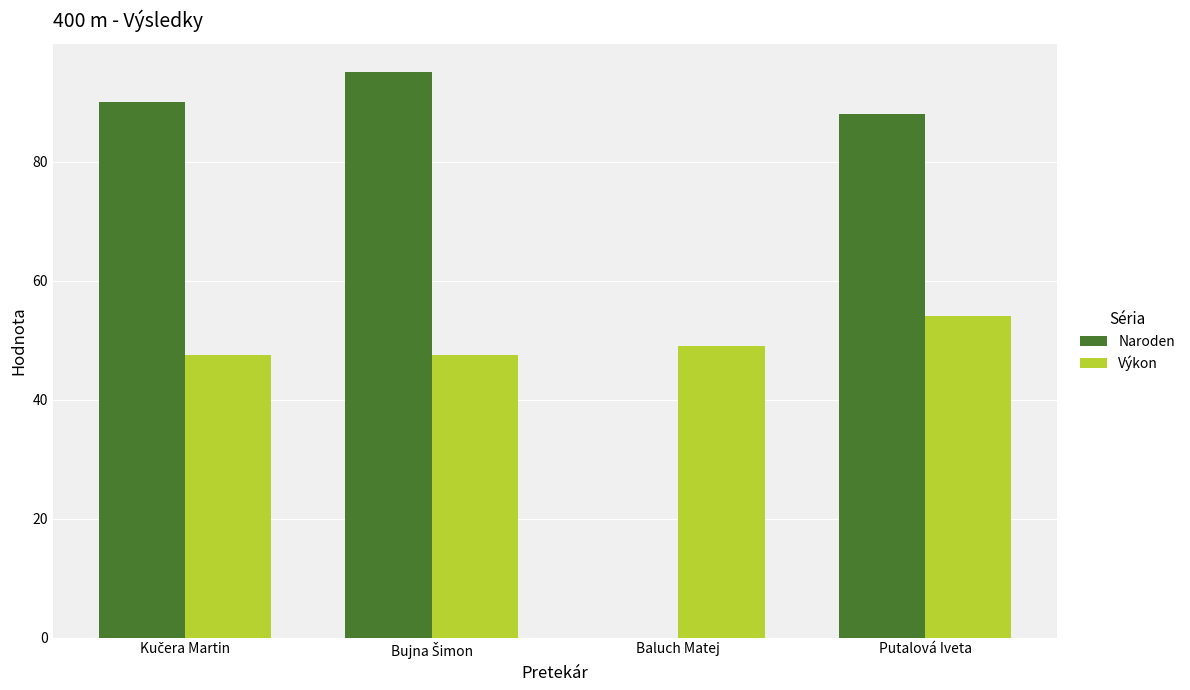

What value does the Výkon series have at Putalová Iveta?

54.1